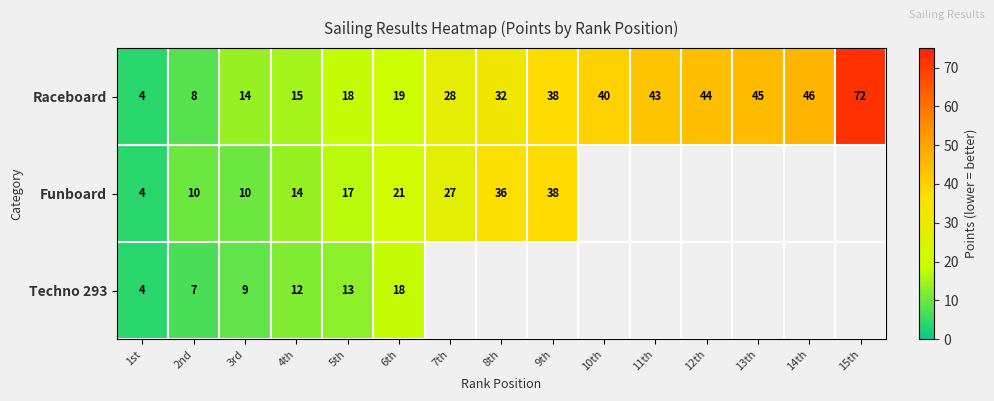

What is the average value of the Raceboard series?

31